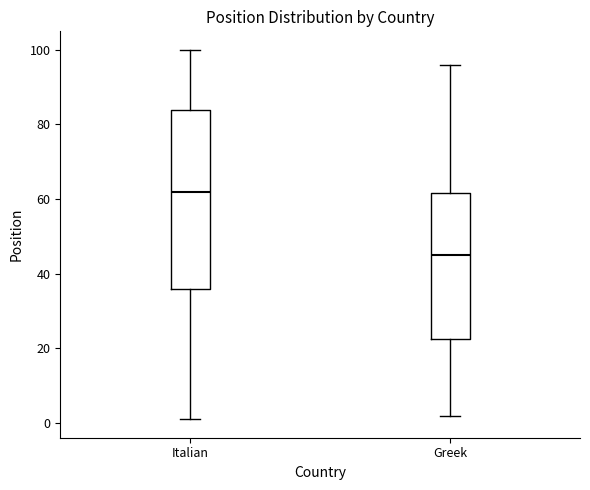

Where does the lower whisker of the box for Italian end on the y-axis? The values are not printed on the chart, so give them approximately, as read against the axis.

2